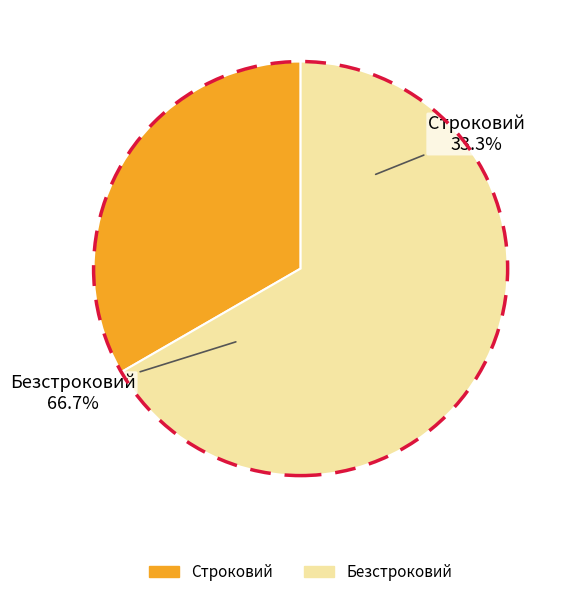

Count the number of slices in the pie.

2